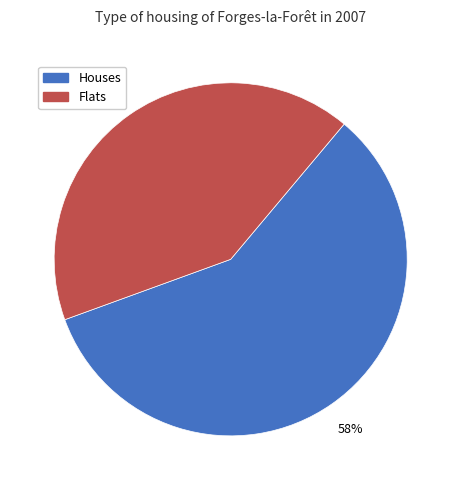

Is there a majority slice in this chart?

Yes